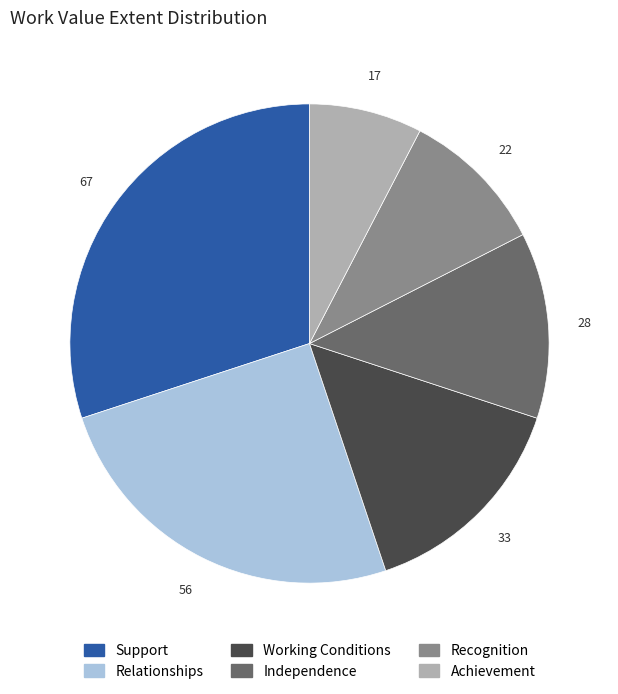

Between Achievement and Support, which is larger?

Support